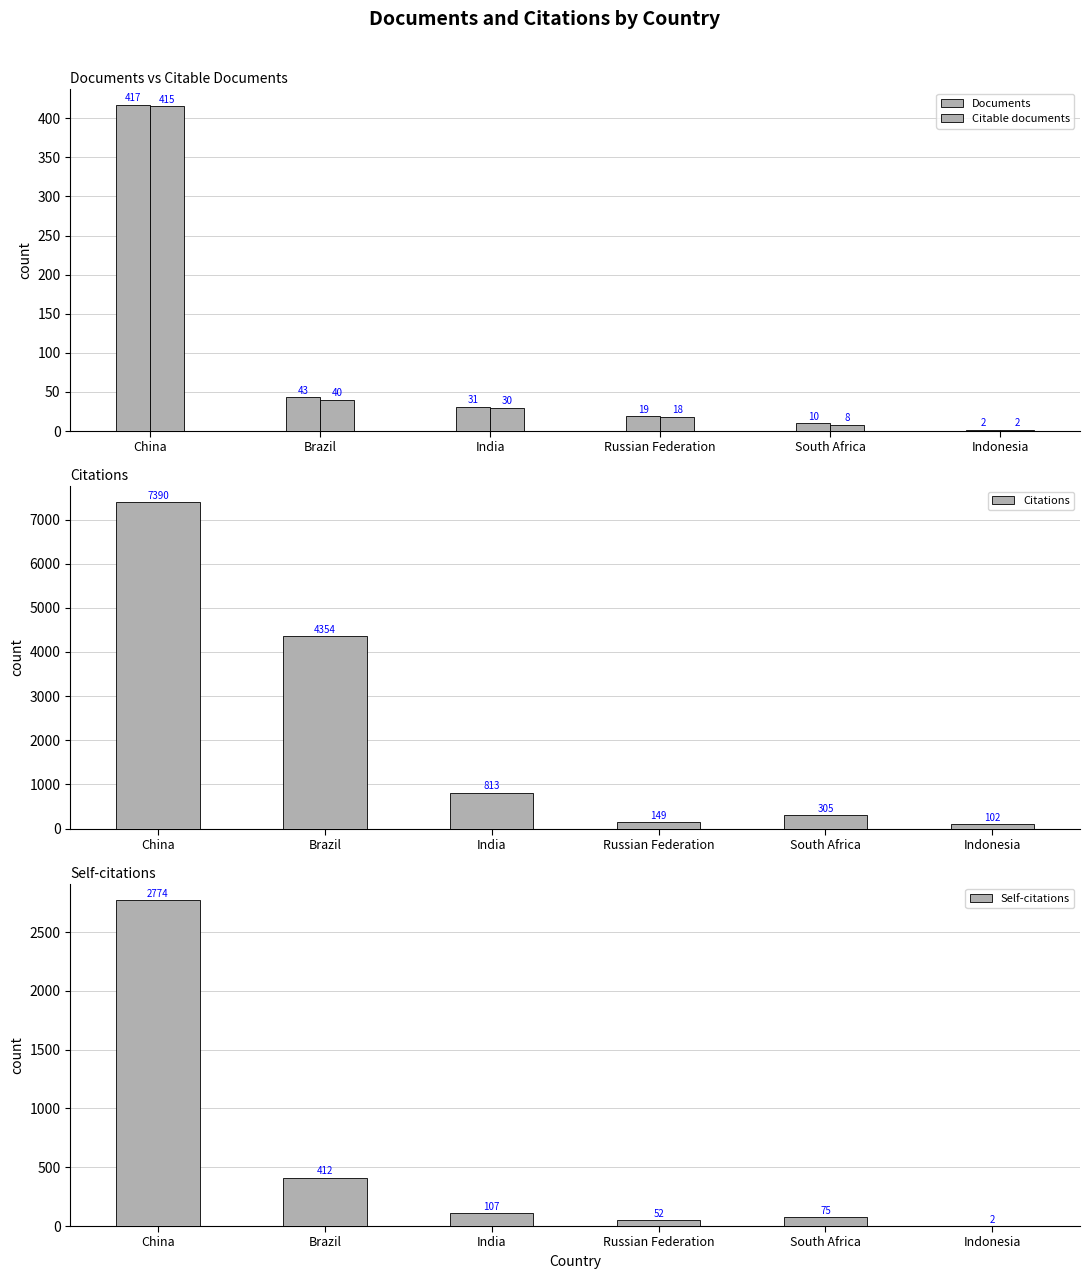

List the series in order of their peak value, highest first.

Citations, Self-citations, Documents, Citable documents